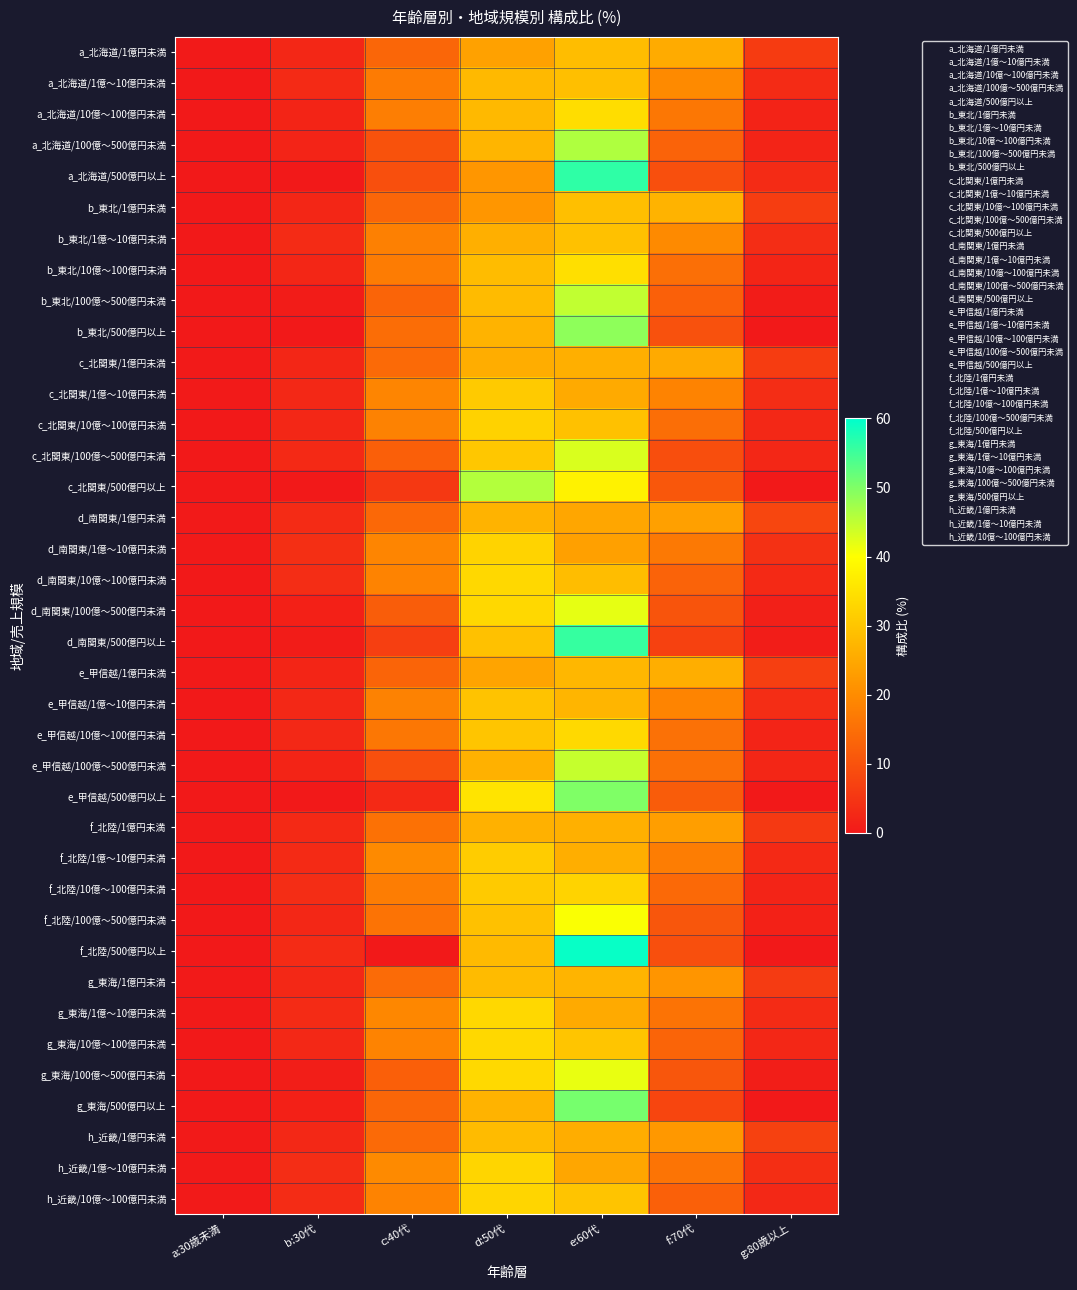

At g:80歳以上, list the series in order from smallest to largest.

b_東北/500億円以上, c_北関東/500億円以上, e_甲信越/500億円以上, f_北陸/500億円以上, g_東海/500億円以上, b_東北/100億～500億円未満, d_南関東/500億円以上, g_東海/100億～500億円未満, d_南関東/100億～500億円未満, f_北陸/100億～500億円未満, a_北海道/10億～100億円未満, a_北海道/100億～500億円未満, e_甲信越/10億～100億円未満, f_北陸/10億～100億円未満, b_東北/10億～100億円未満, e_甲信越/100億～500億円未満, c_北関東/100億～500億円未満, g_東海/10億～100億円未満, c_北関東/10億～100億円未満, h_近畿/10億～100億円未満, d_南関東/10億～100億円未満, f_北陸/1億～10億円未満, a_北海道/500億円以上, a_北海道/1億～10億円未満, g_東海/1億～10億円未満, b_東北/1億～10億円未満, e_甲信越/1億～10億円未満, c_北関東/1億～10億円未満, h_近畿/1億～10億円未満, d_南関東/1億～10億円未満, f_北陸/1億円未満, g_東海/1億円未満, a_北海道/1億円未満, c_北関東/1億円未満, b_東北/1億円未満, e_甲信越/1億円未満, h_近畿/1億円未満, d_南関東/1億円未満